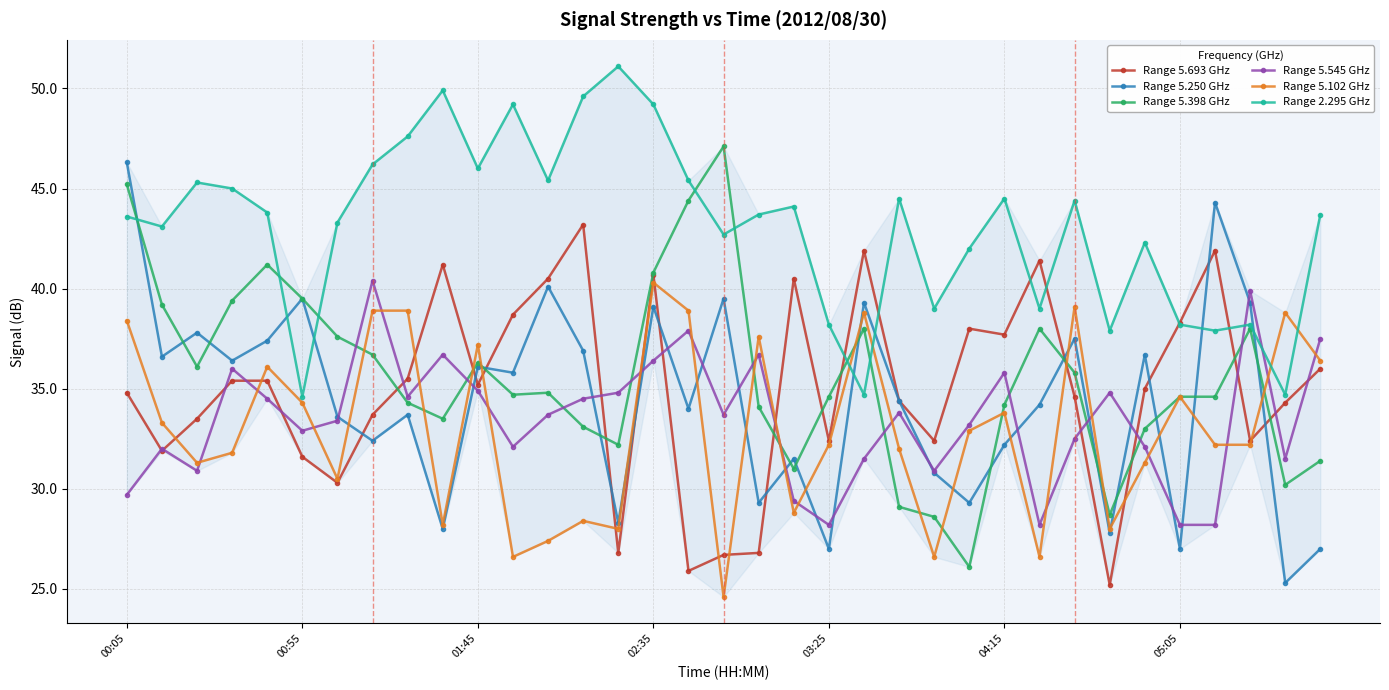

How many data points does each series have?

35